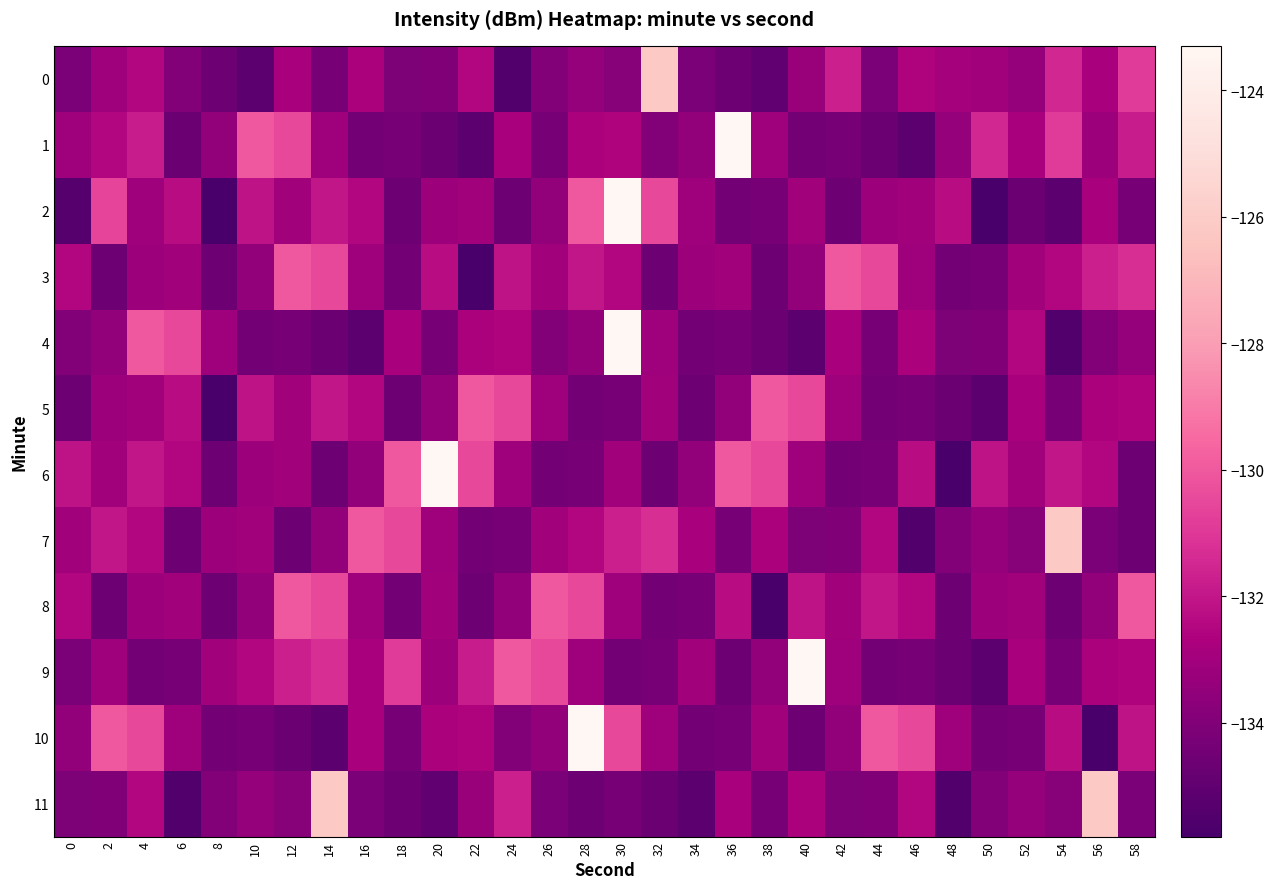

Which series changed the most between 18 and 52?

7